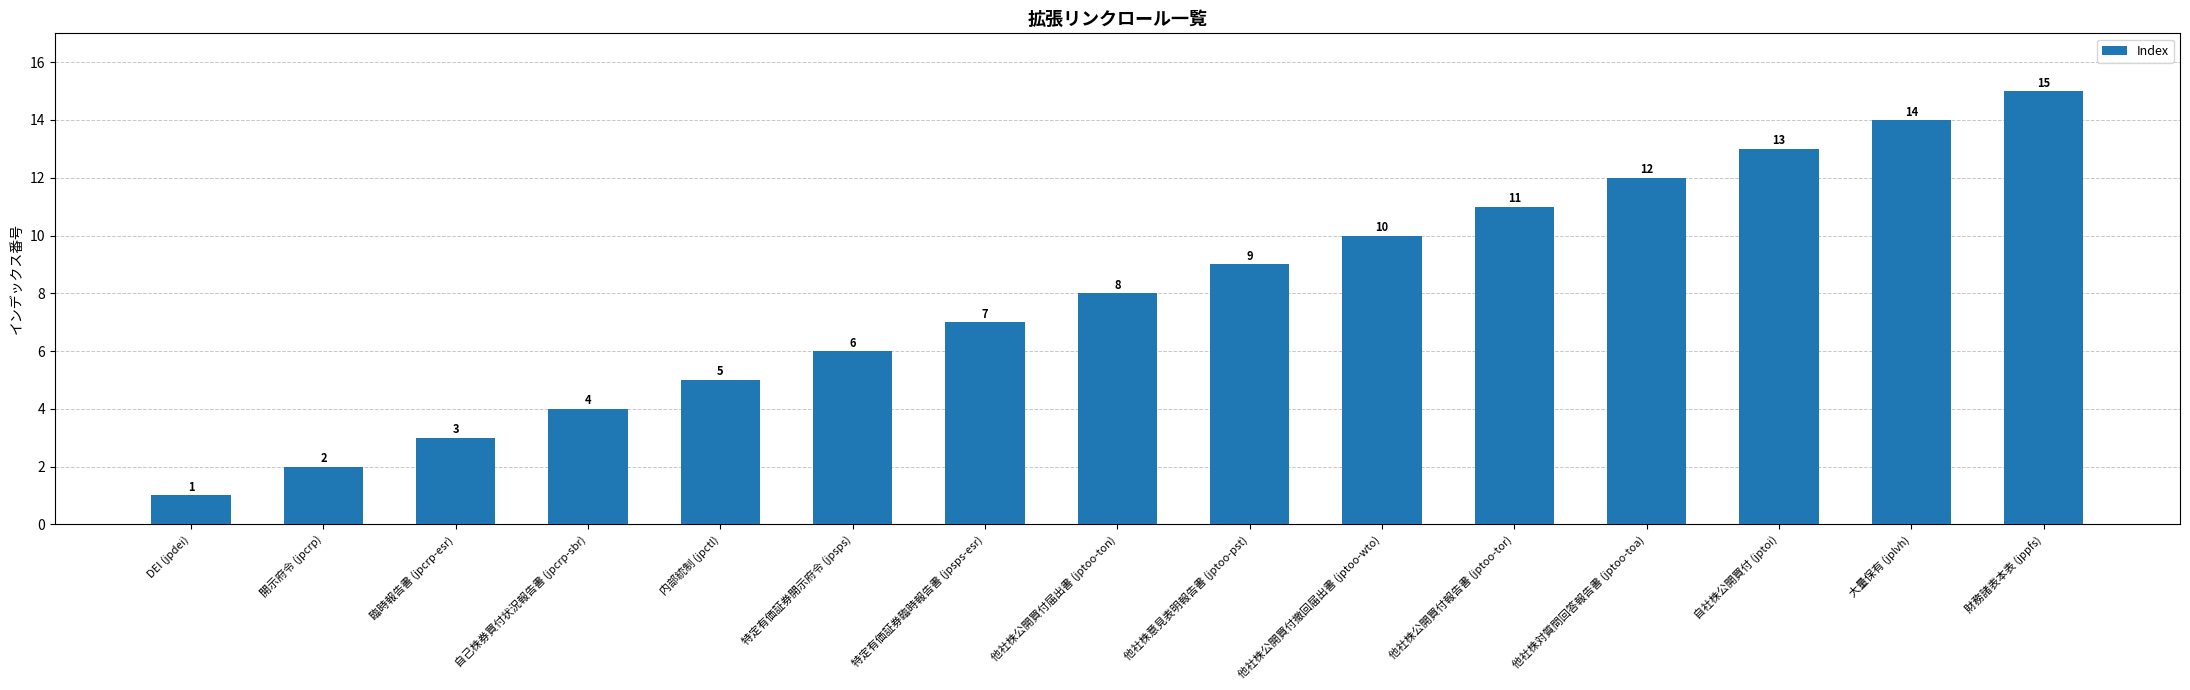

Is it true that the value at 財務諸表本表 (jppfs) is 23?

False